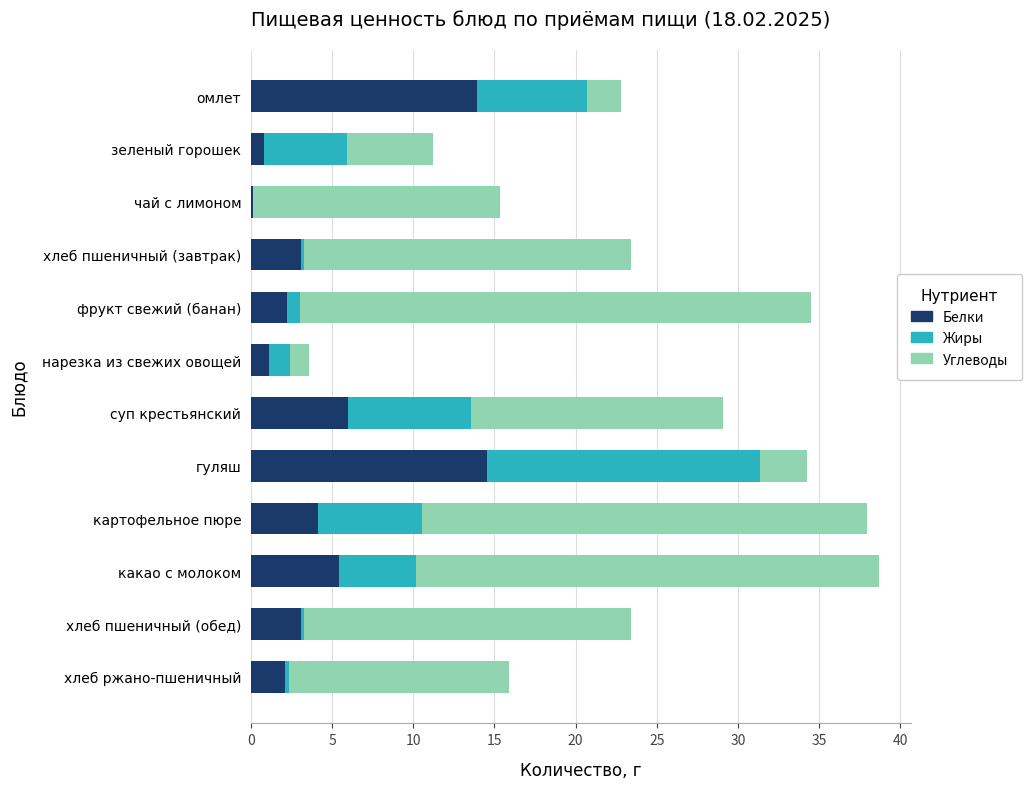

What is the maximum value for Белки?

14.6